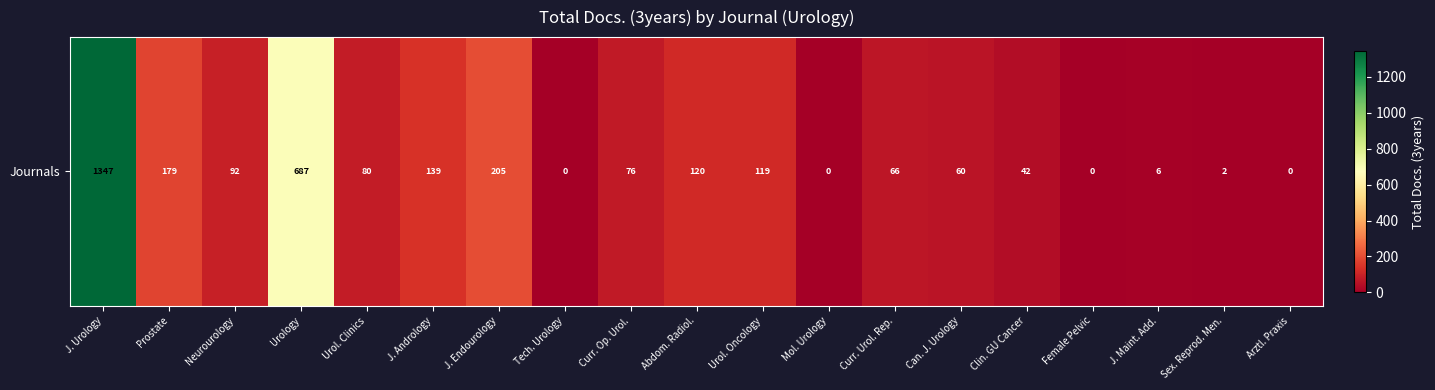

Reading left to right, list all the values displayed in this chart.

1347	179	92	687	80	139	205	0	76	120	119	0	66	60	42	0	6	2	0